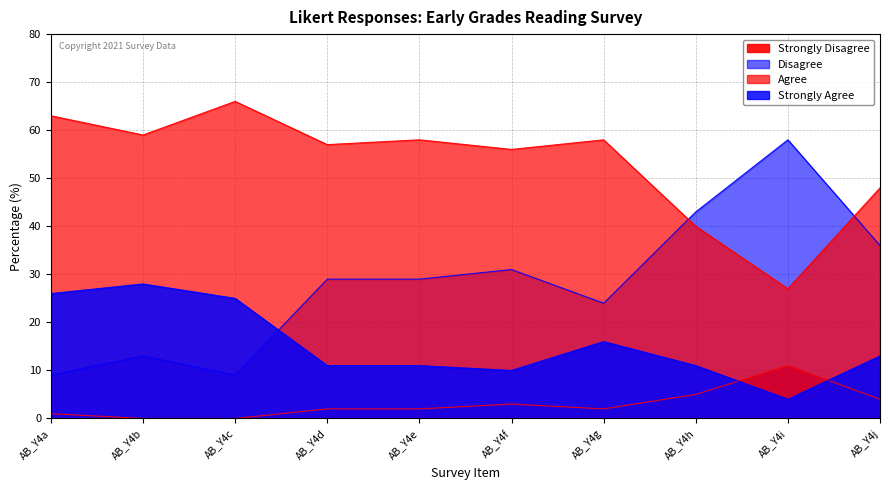

What value does the Disagree series have at AB_Y4e?

29